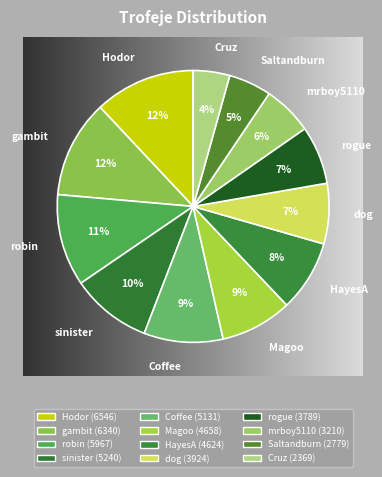

What is the change in value from Magoo to Cruz?

-2289